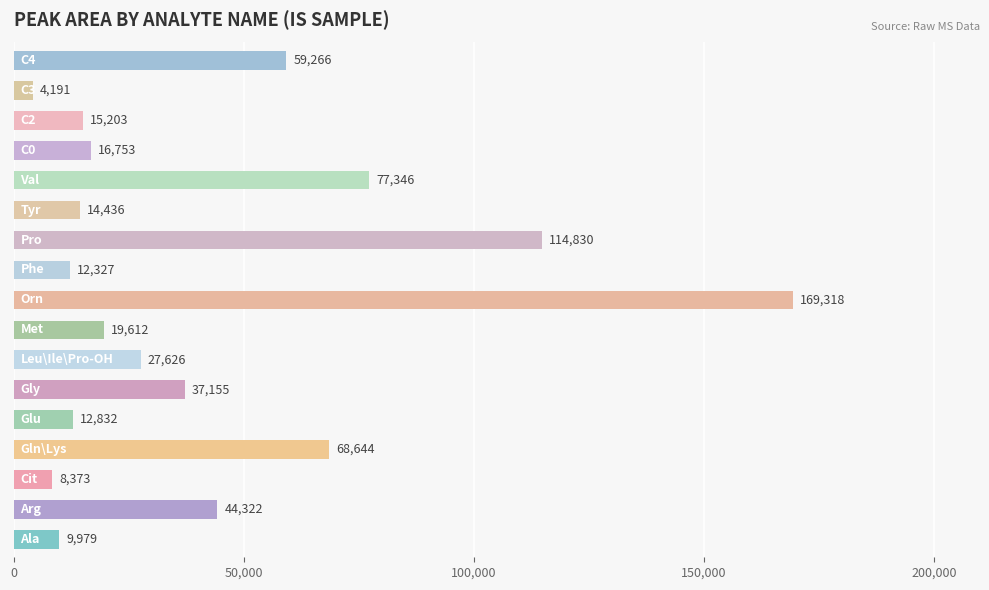

What is the average value?

41895